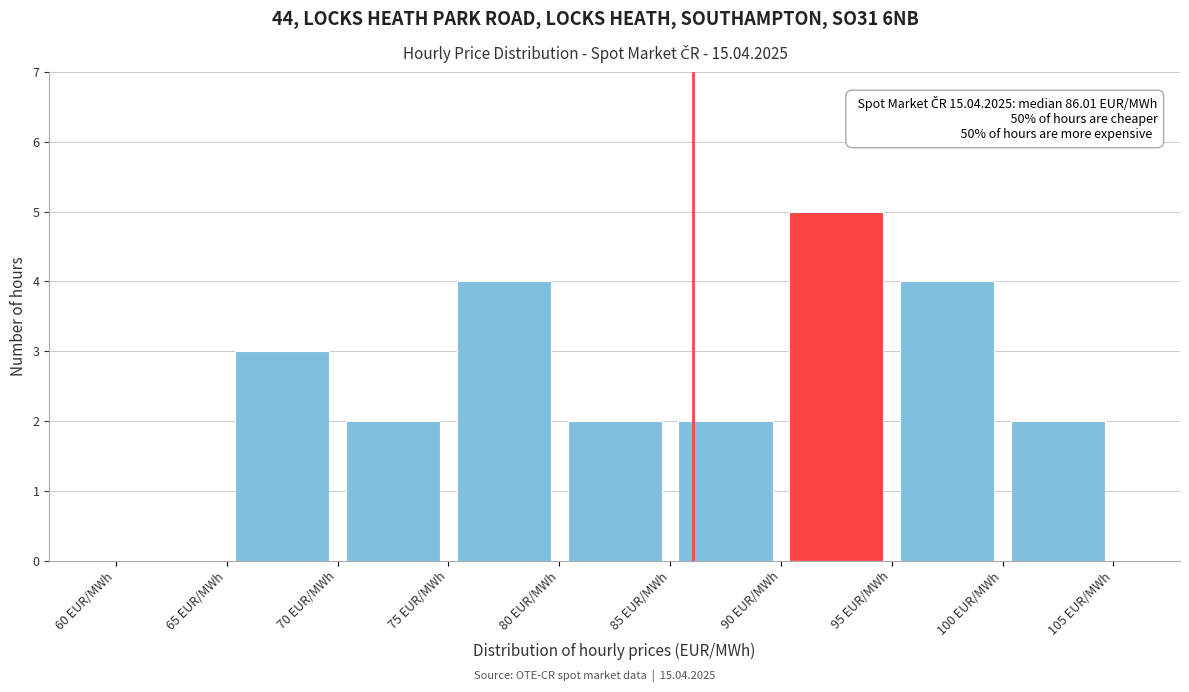

Which range on the x-axis has the tallest bar?

90 to 95